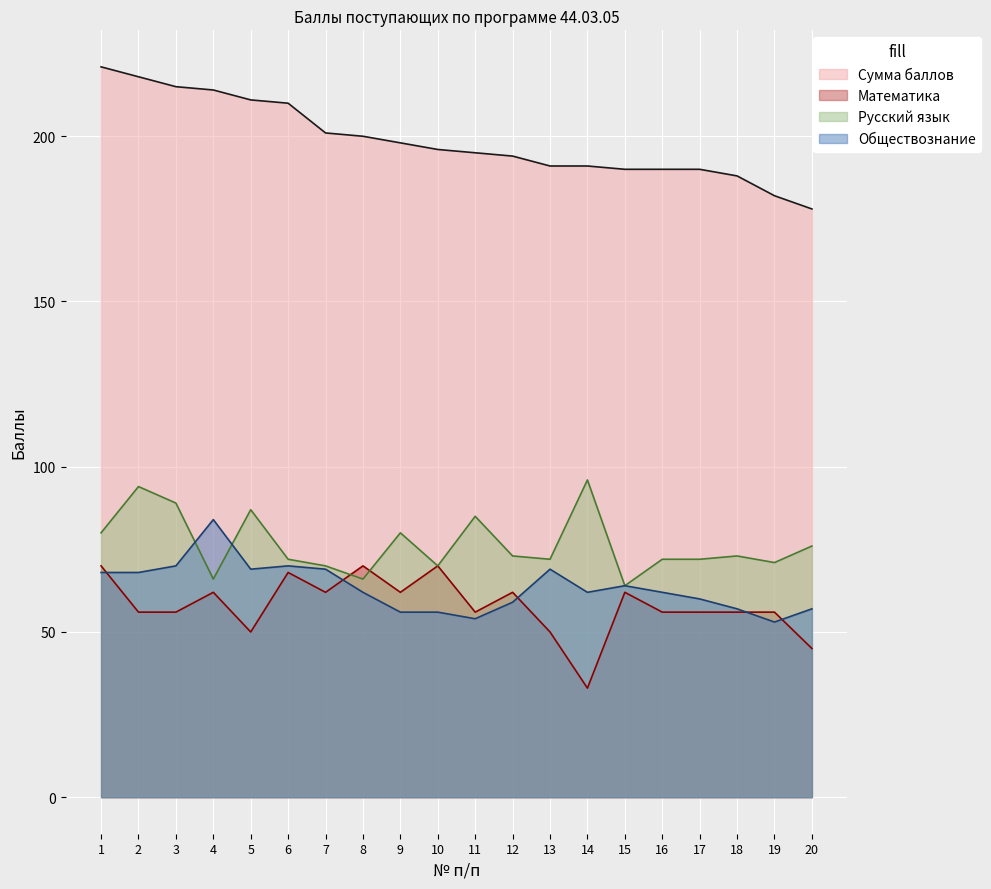

Where do Русский язык and Обществознание first cross each other?

3 and 4